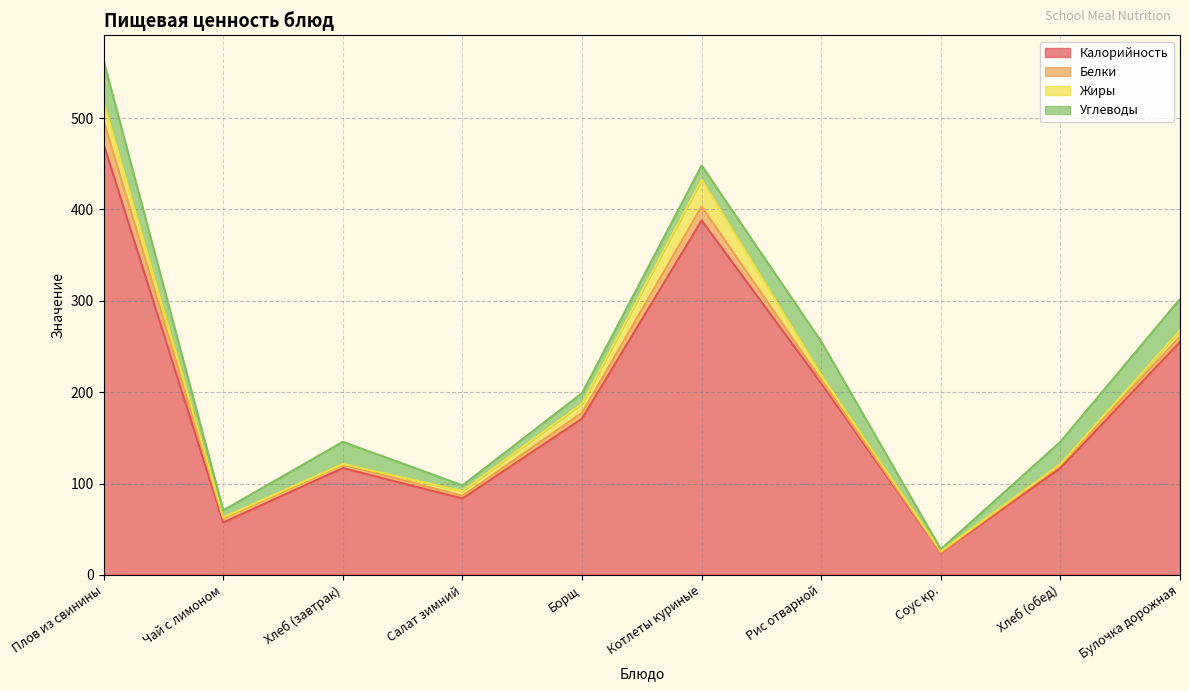

The value of Углеводы at Борщ is 3.2. True or false?

False